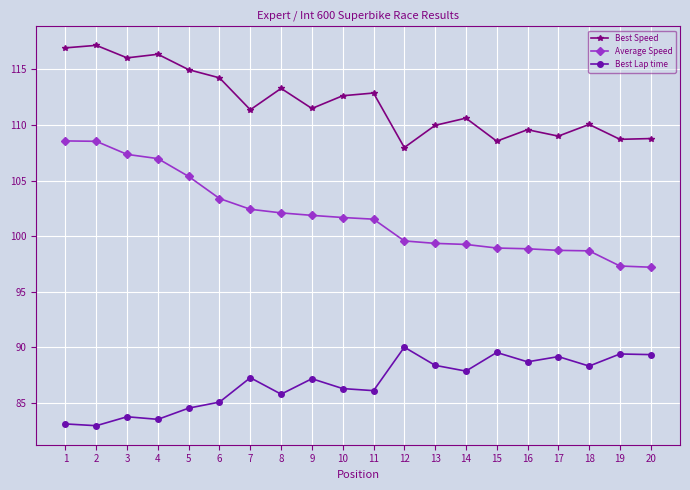

Rank the series by their average value, from lowest to highest.

Best Lap time, Average Speed, Best Speed